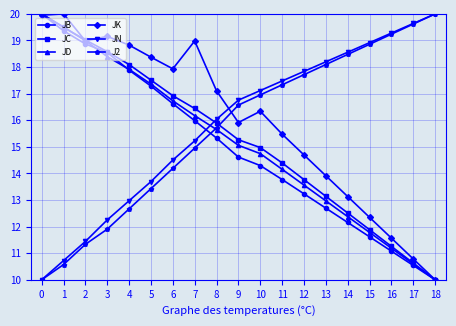

What is the difference between the JC values at 3 and 13?

5.4